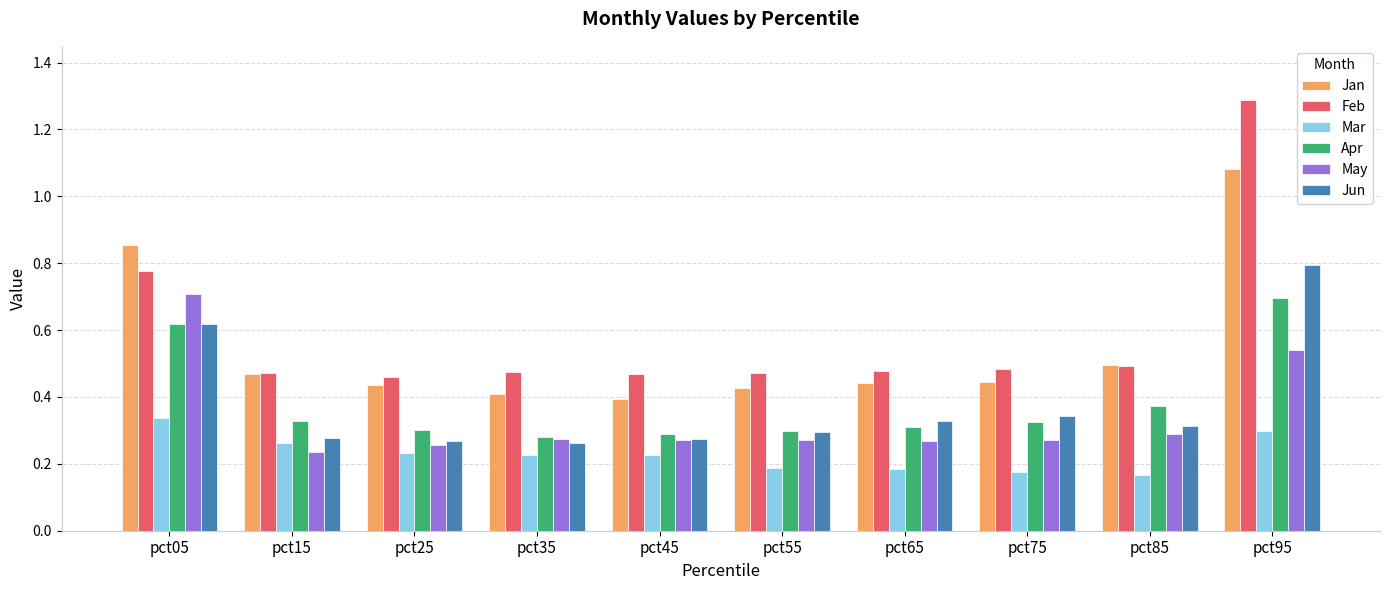

Rank the series at pct95 from highest to lowest value.

Feb, Jan, Jun, Apr, May, Mar